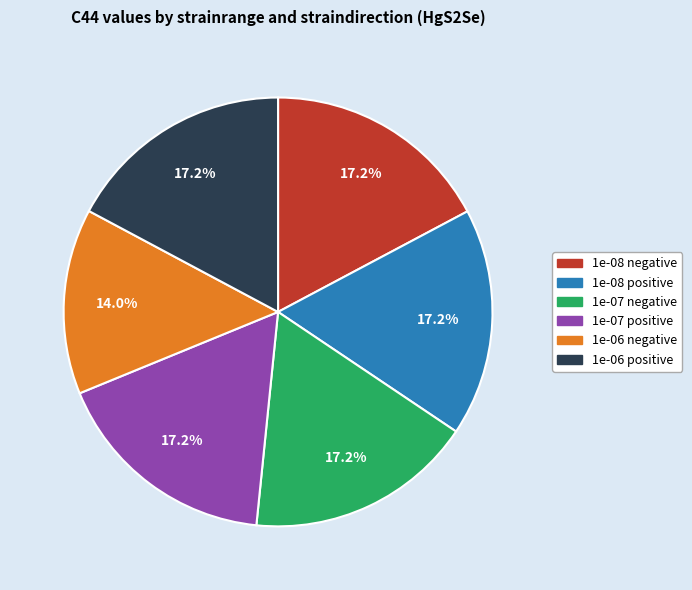

How many segments does this pie chart have?

6